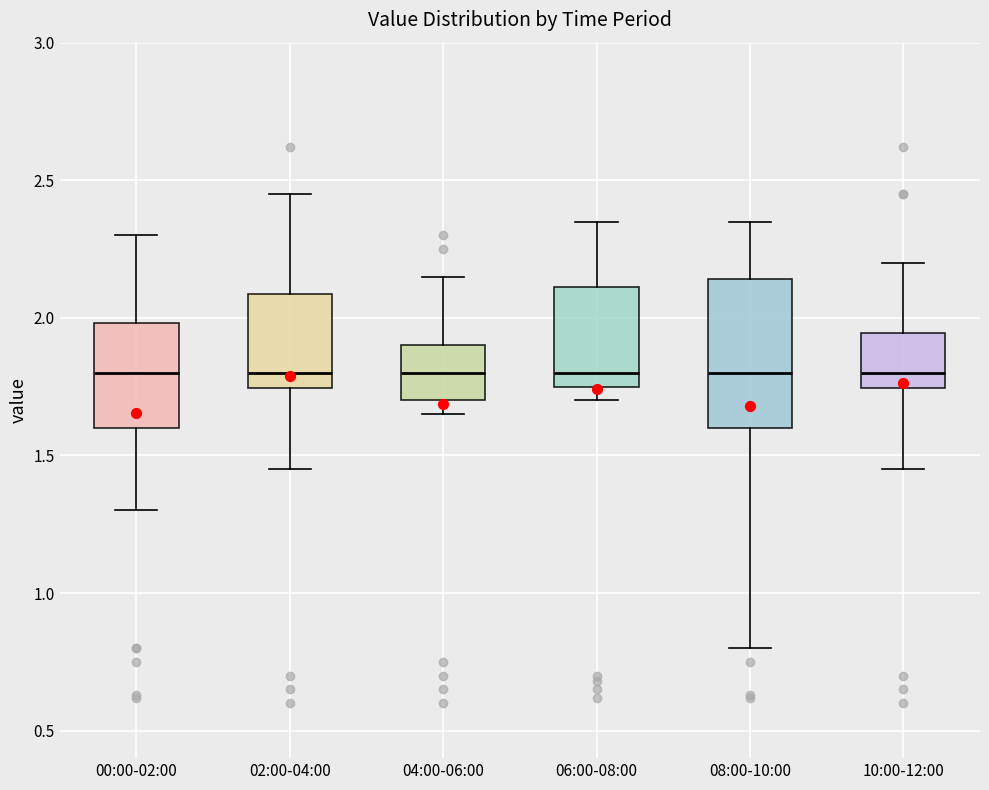

Where does the median line of the box for 00:00-02:00 sit on the y-axis? The values are not printed on the chart, so give them approximately, as read against the axis.

1.80